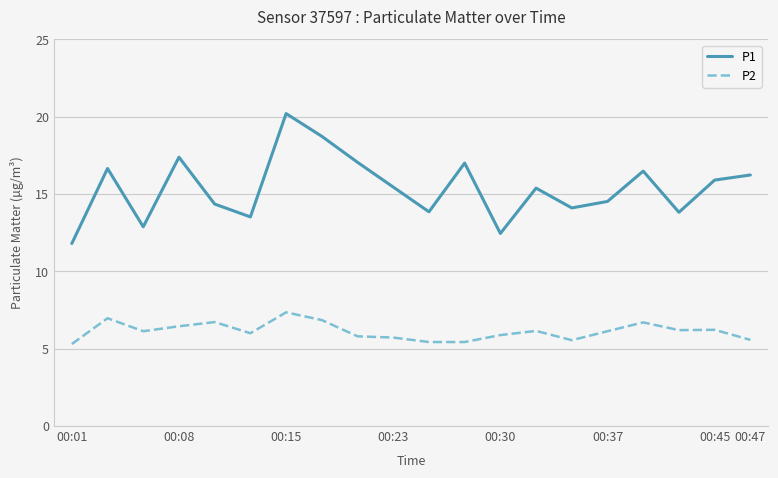

List the series in order of their overall mean, lowest first.

P2, P1